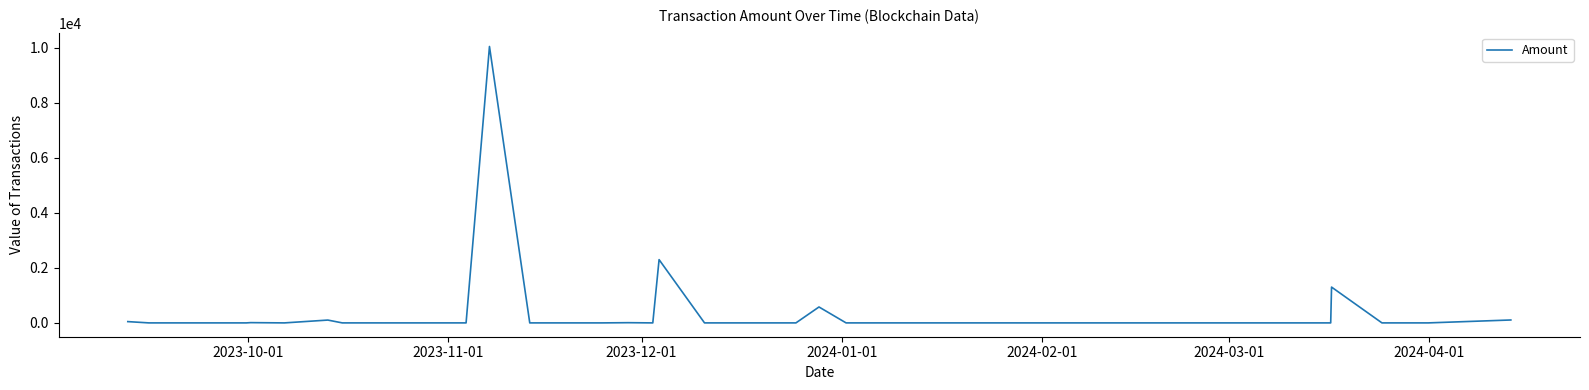

What is the maximum value shown in the chart?

10050.0